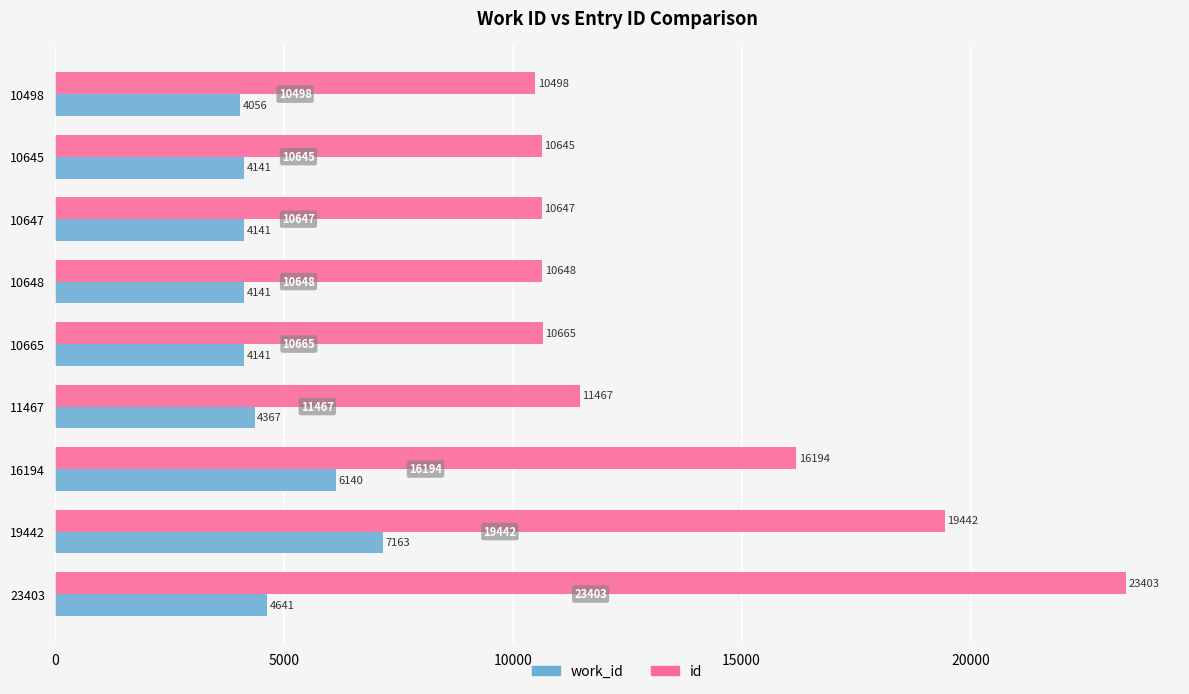

How many values in the work_id series are below 4141?

1